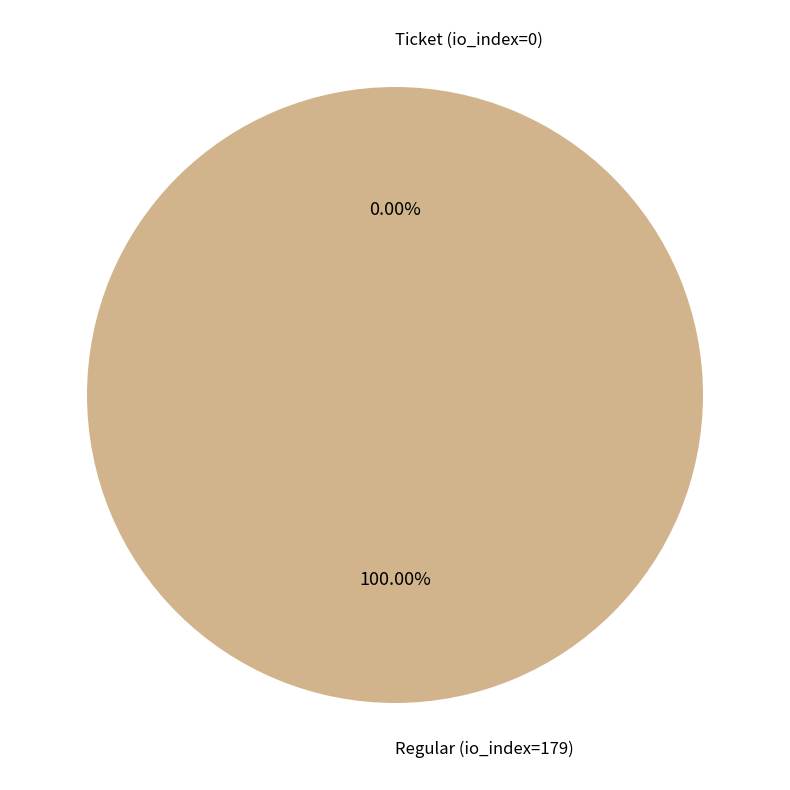

Does any single category account for the majority?

Yes